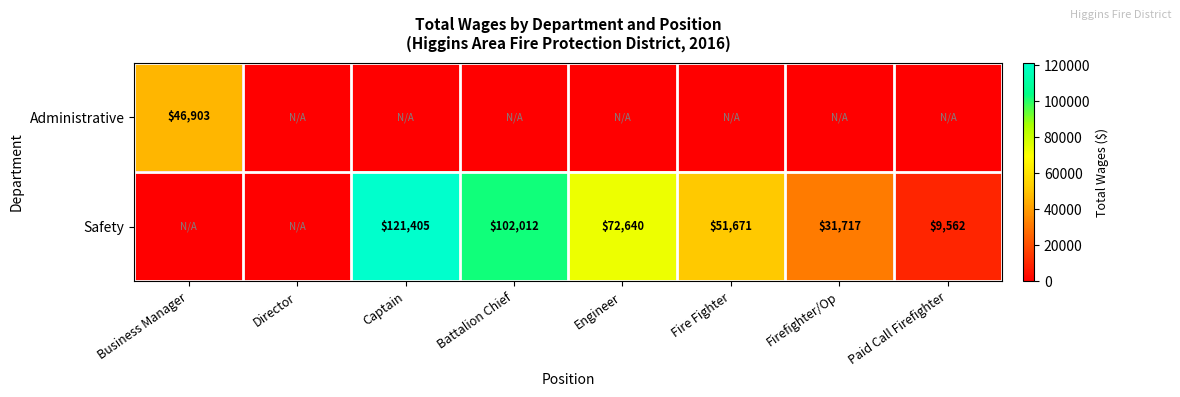

What is the sum of the Safety values at Battalion Chief and Paid Call Firefighter?

111574